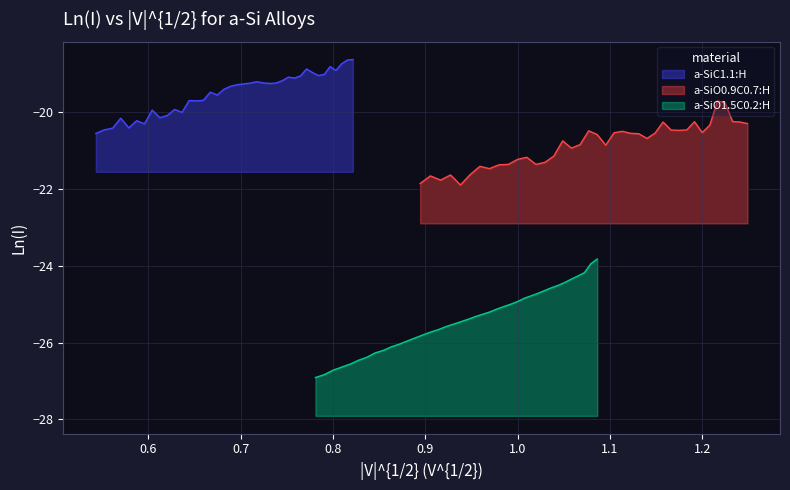

True or false: a-SiC1.1:H and a-SiO0.9C0.7:H cross at least once.

False